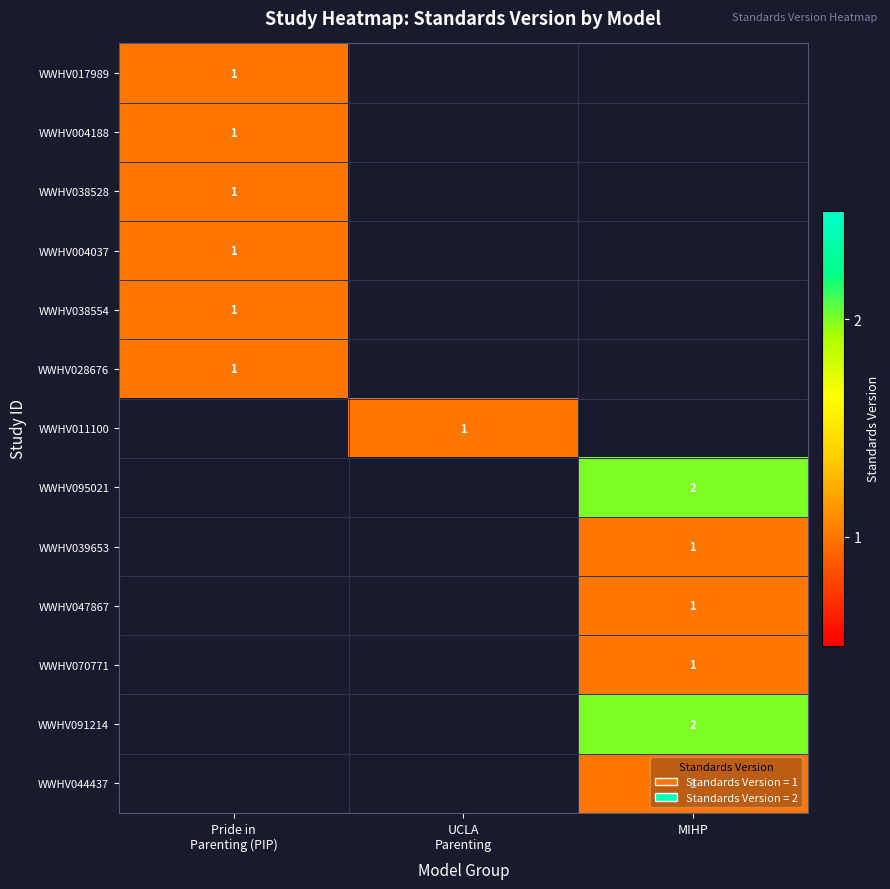

Rank the series at UCLA Parenting from highest to lowest value.

WWHV017989, WWHV004188, WWHV038528, WWHV004037, WWHV038554, WWHV028676, WWHV011100, WWHV095021, WWHV039653, WWHV047867, WWHV070771, WWHV091214, WWHV044437